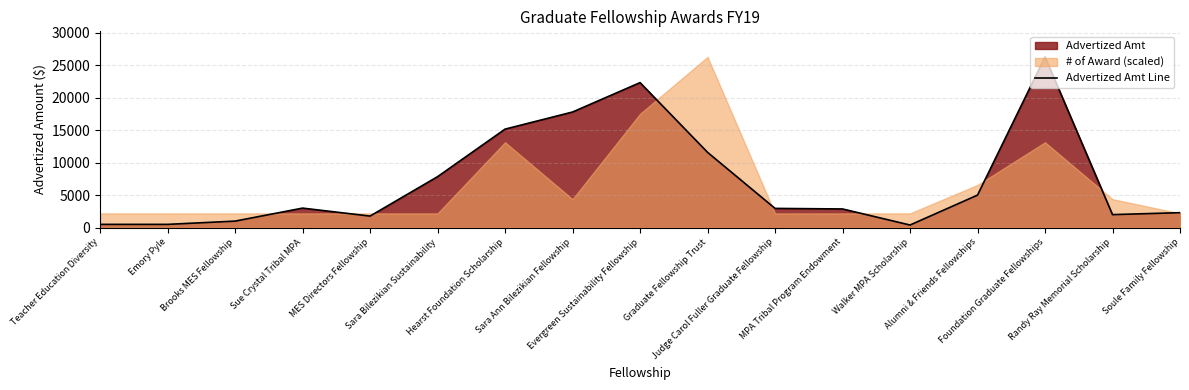

Is it true that the value at Graduate Fellowship Trust is 11578.0?

True